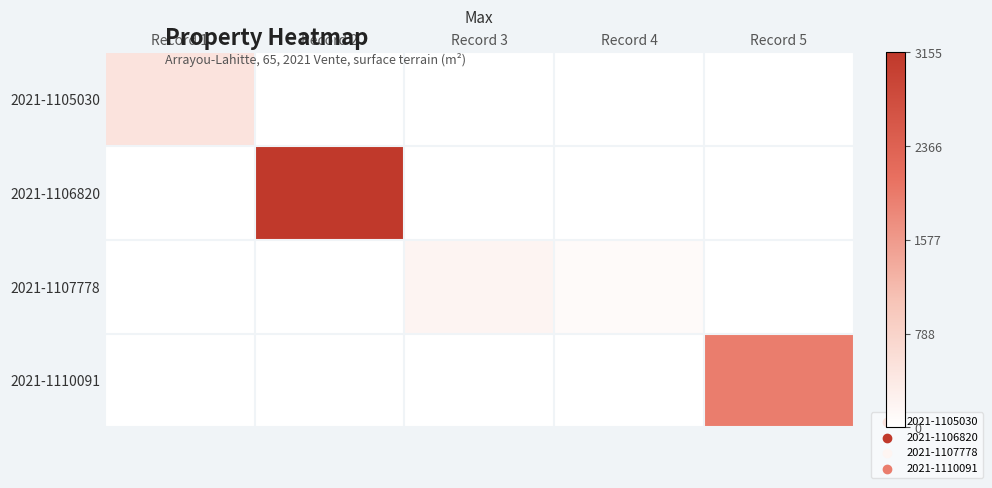

What is the spread (max minus min) of values at Record 2?

3155